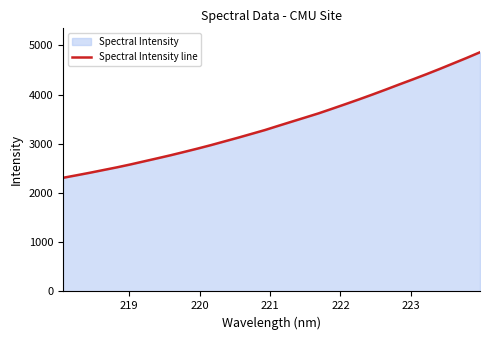

What is the minimum value shown in the chart?

2308.1